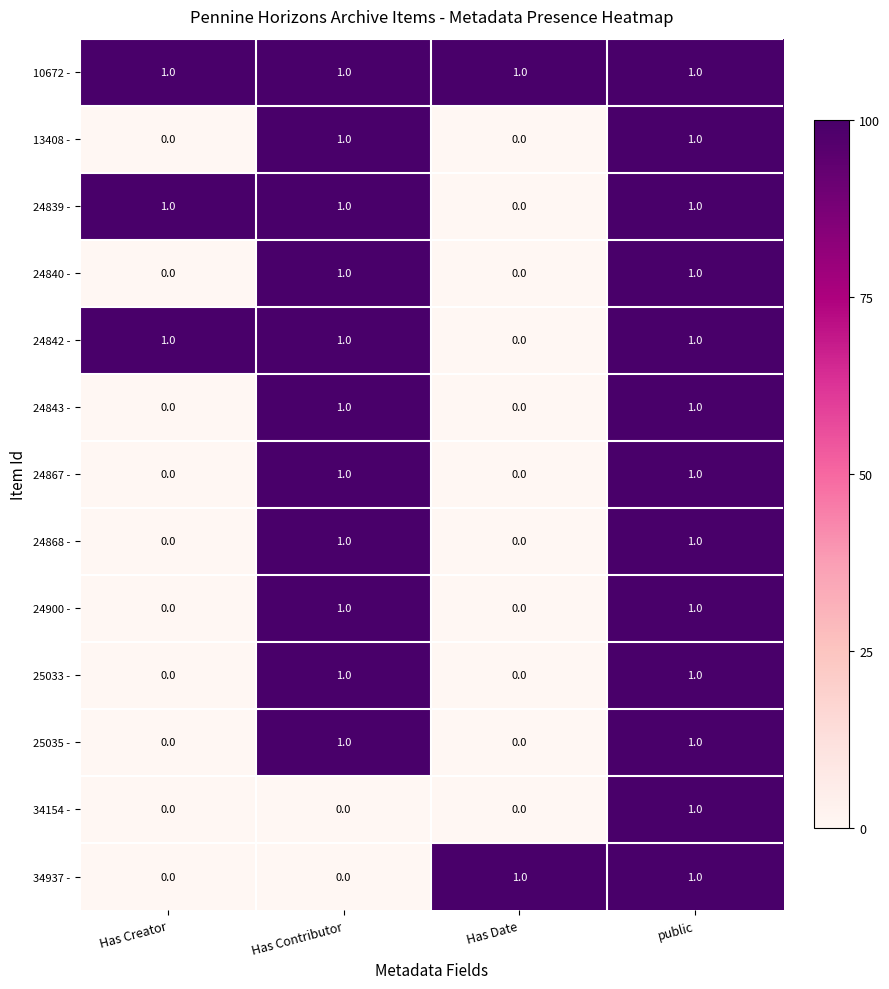

True or false: 24843 - has a value of 1 at Has Creator.

False